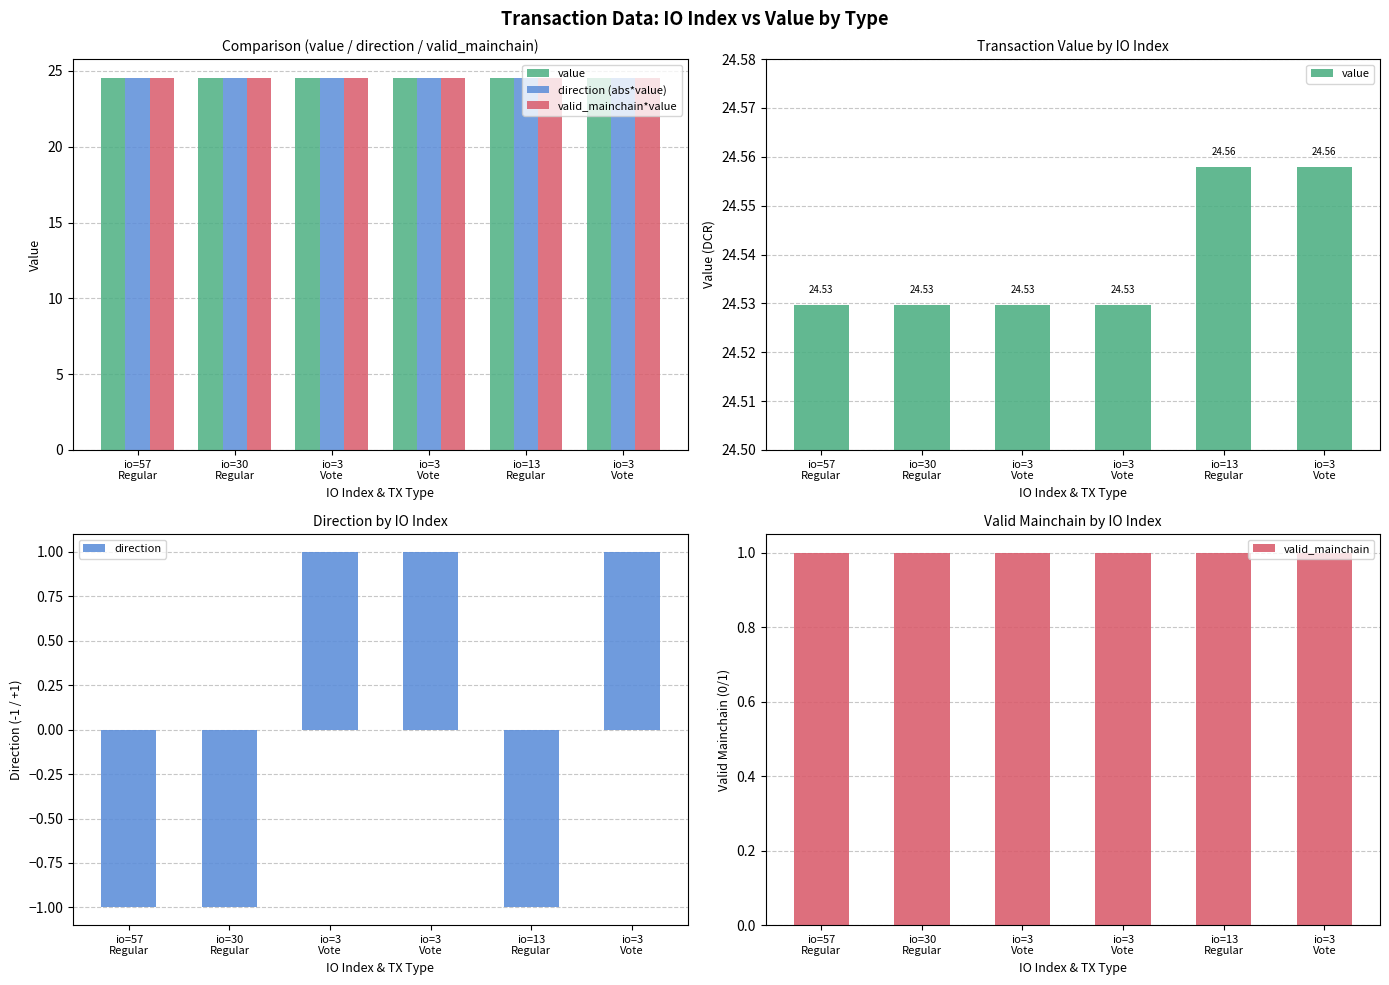

What are all the series names shown in the legend?

value, direction (abs*value), valid_mainchain*value, direction, valid_mainchain